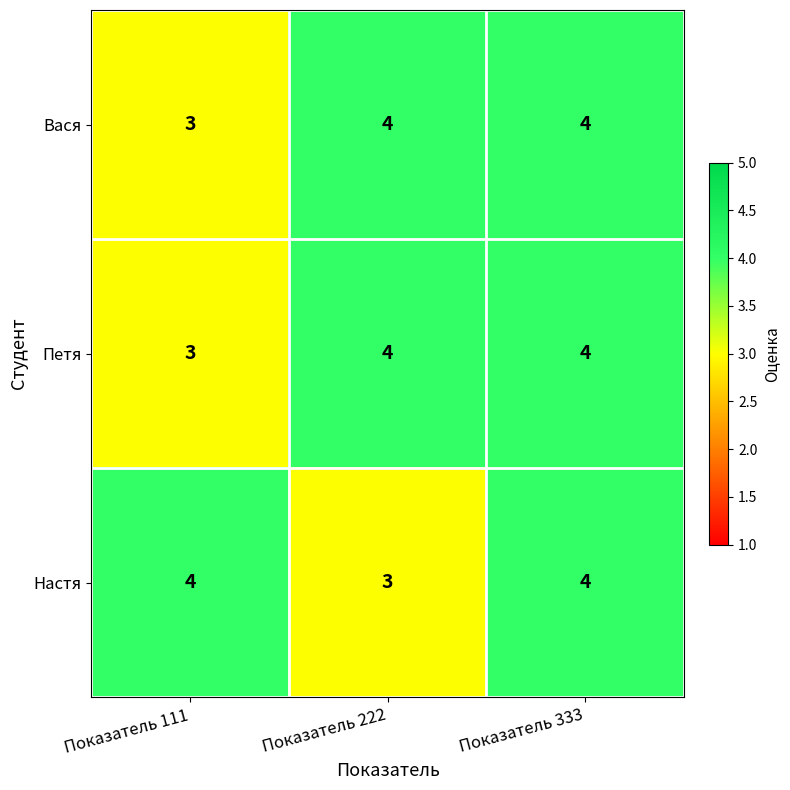

What is the total value across all series at Показатель 222?

11